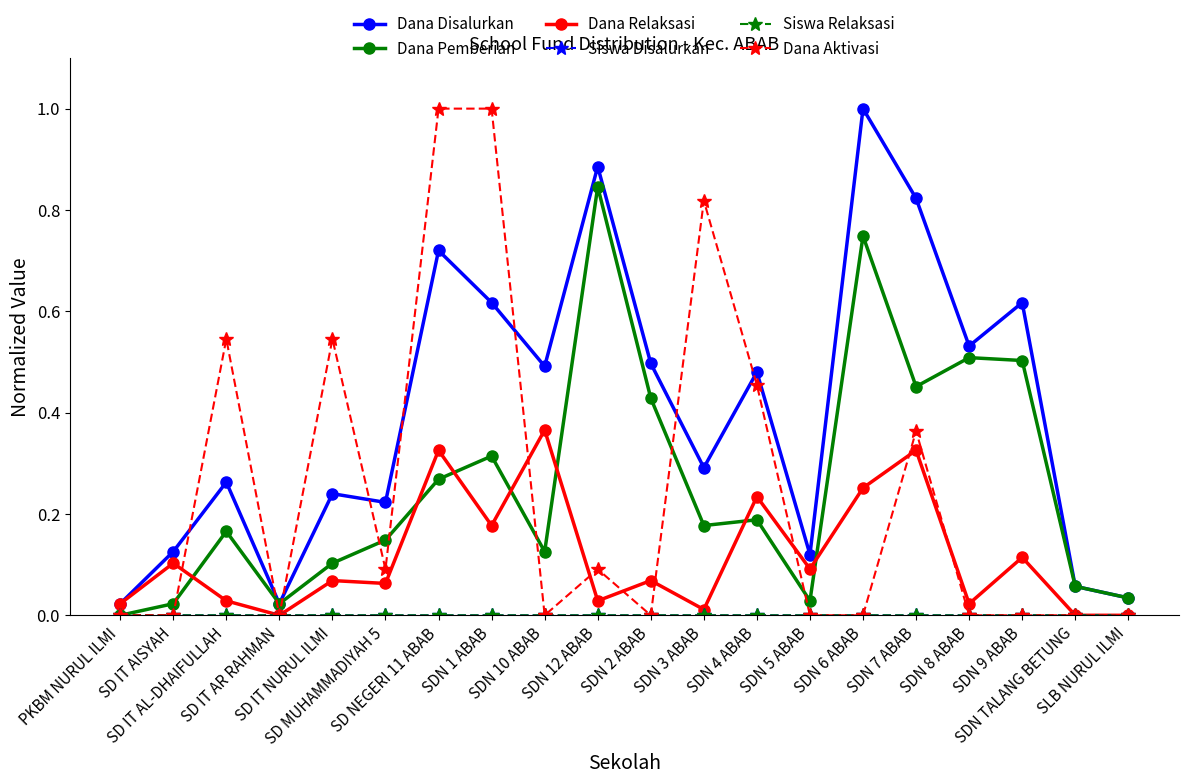

True or false: Dana Relaksasi has more than 1 interior local peaks.

True